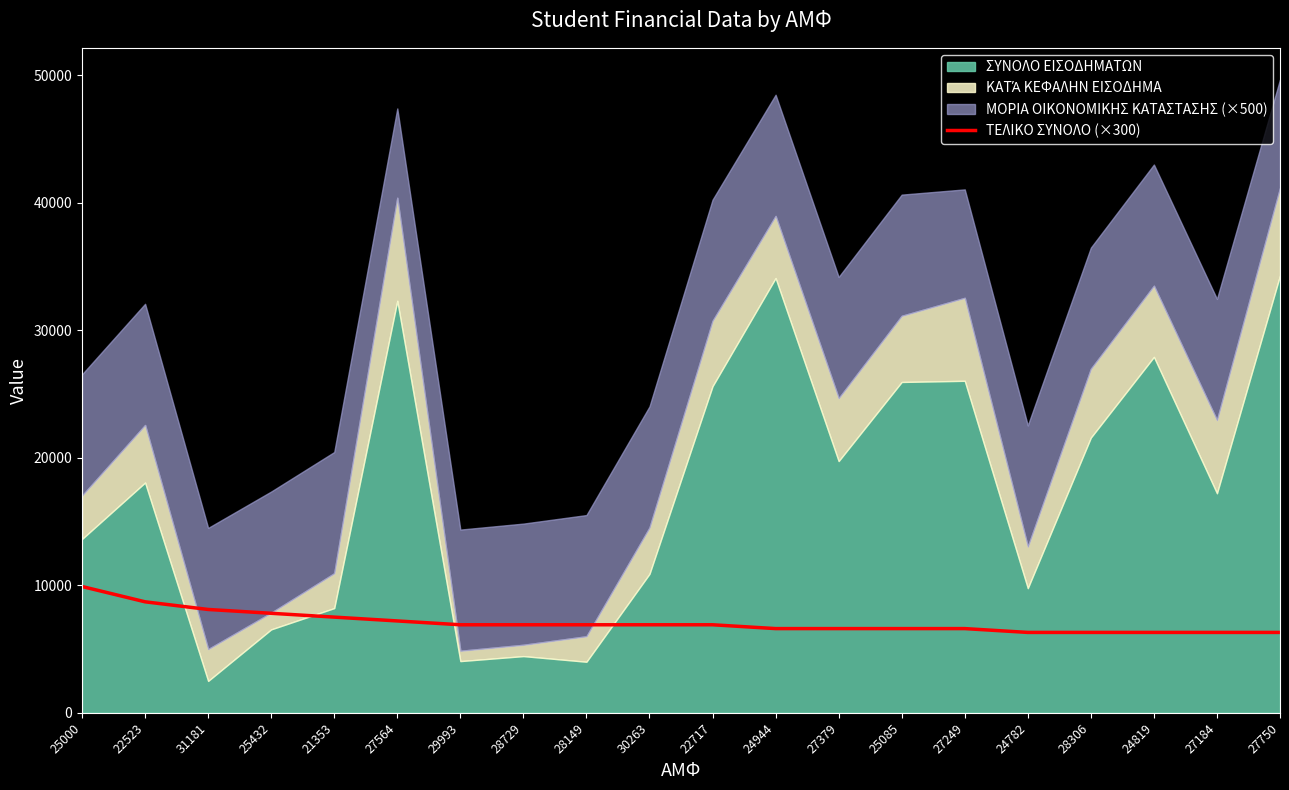

Is it true that ΤΕΛΙΚΟ ΣΥΝΟΛΟ (×300) equals 6900 at 22717?

True